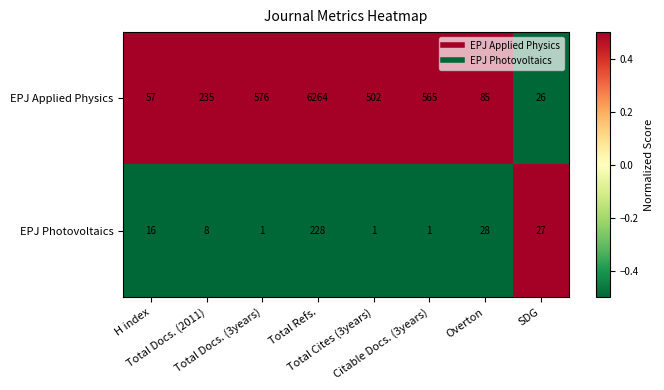

What is the greatest value displayed?

6264